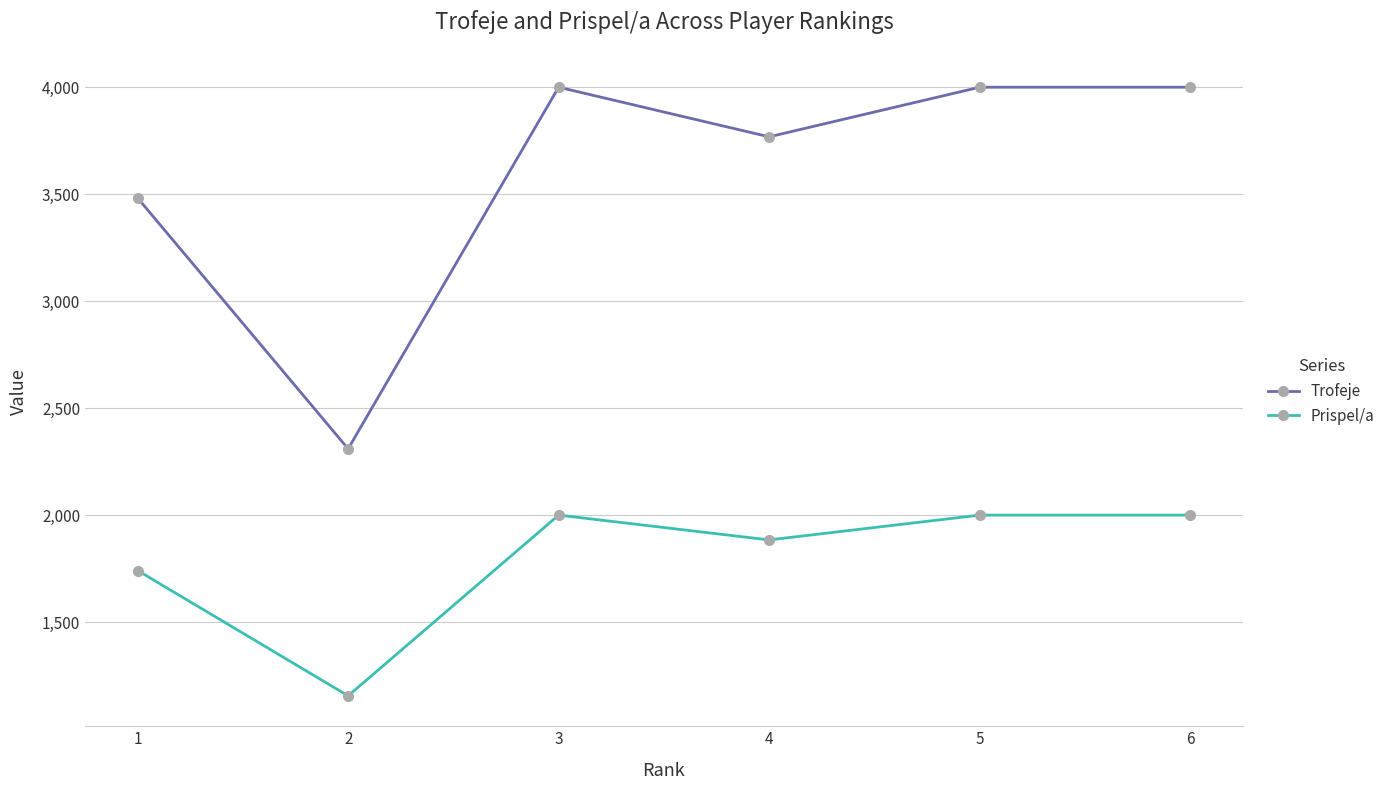

Where is the first local minimum for Trofeje?

2